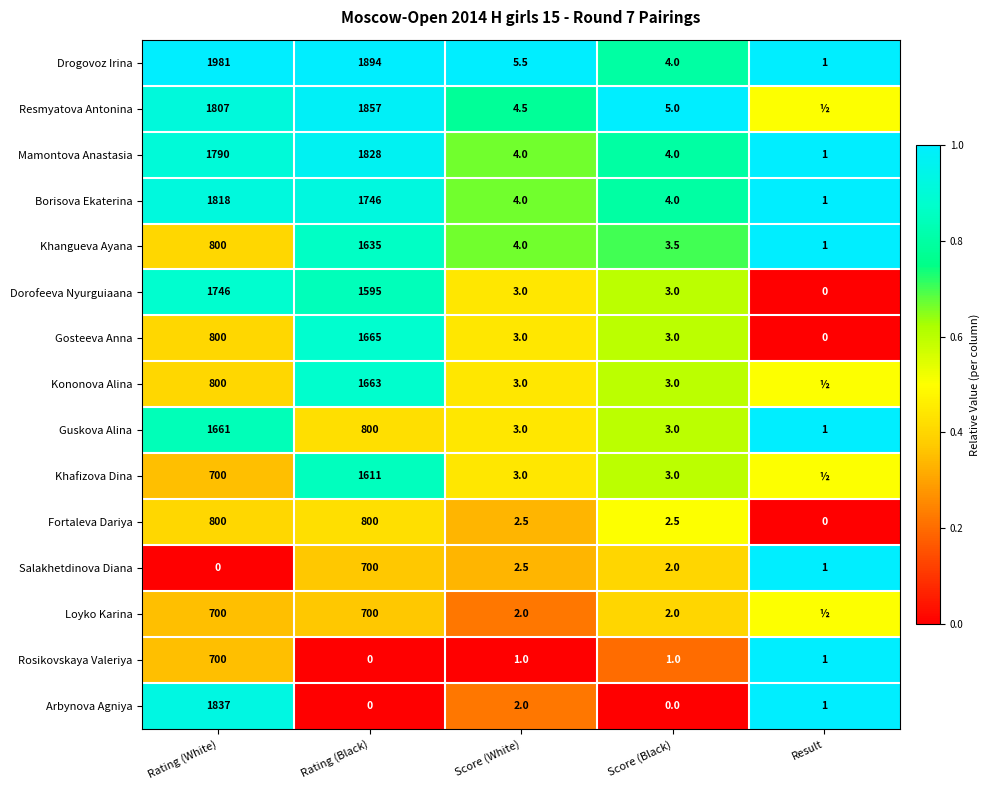

What is the spread (max minus min) of values at Rating (Black)?

1894.0